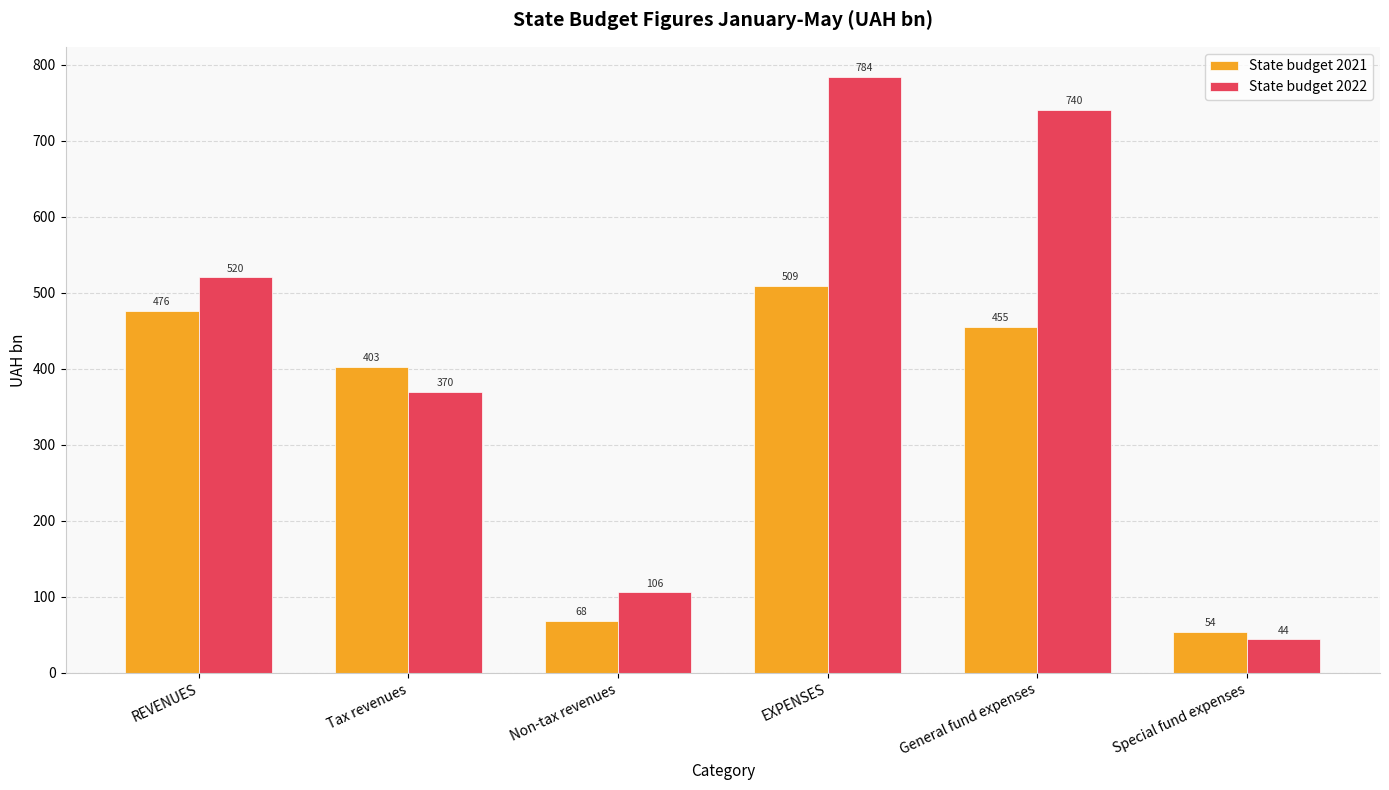

List the labels in order of State budget 2022 value, largest first.

EXPENSES, General fund expenses, REVENUES, Tax revenues, Non-tax revenues, Special fund expenses